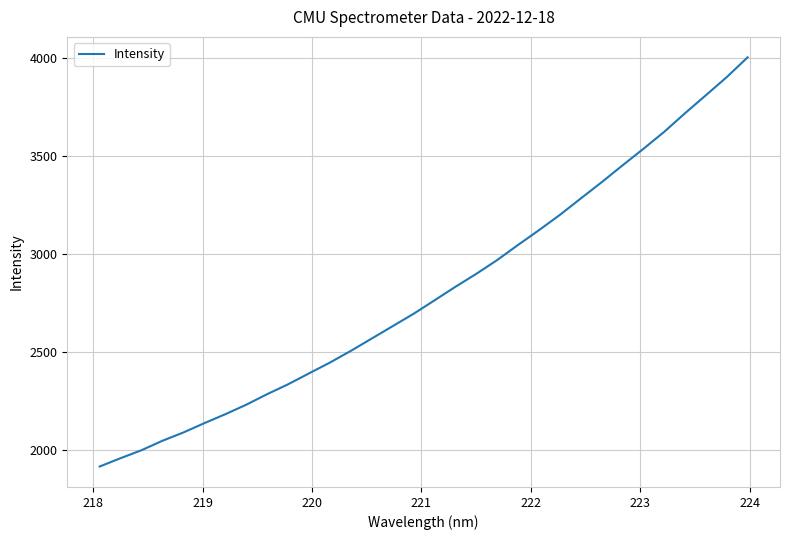

What is the difference between the maximum and minimum values?

2089.6